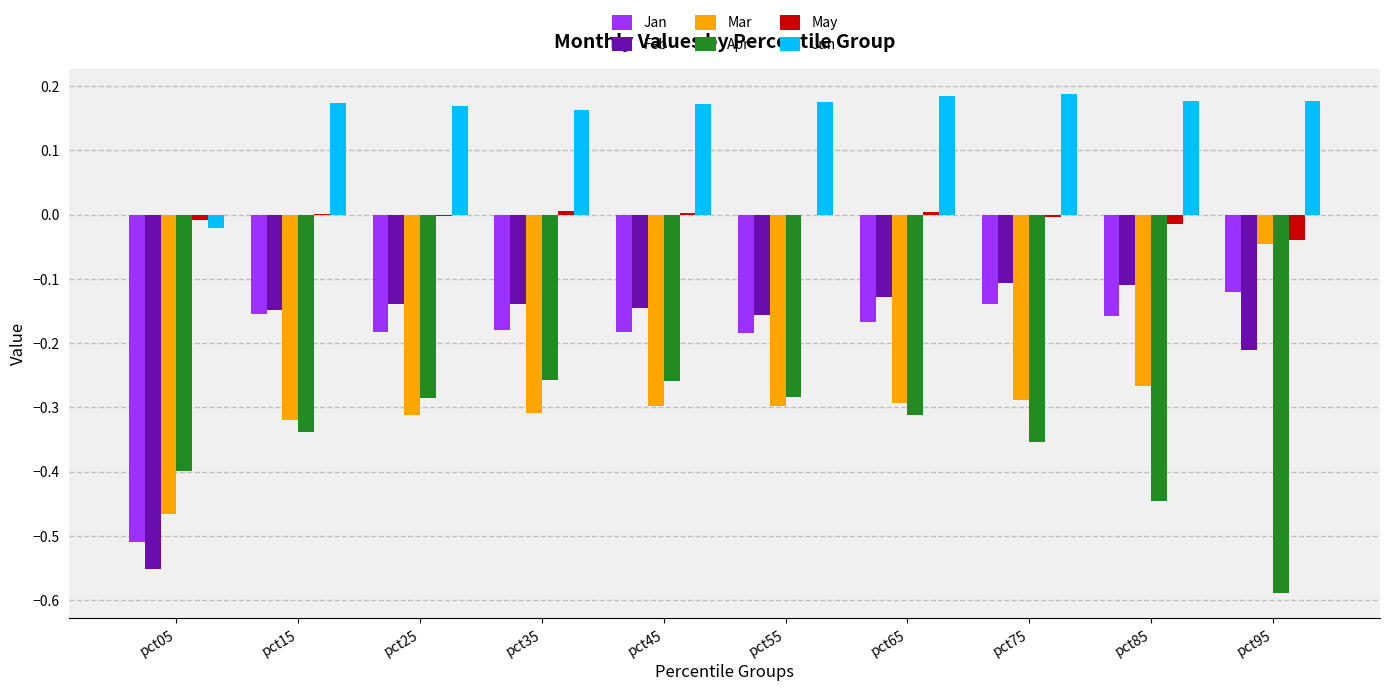

The Feb series shows -0.0 at pct65. True or false?

False